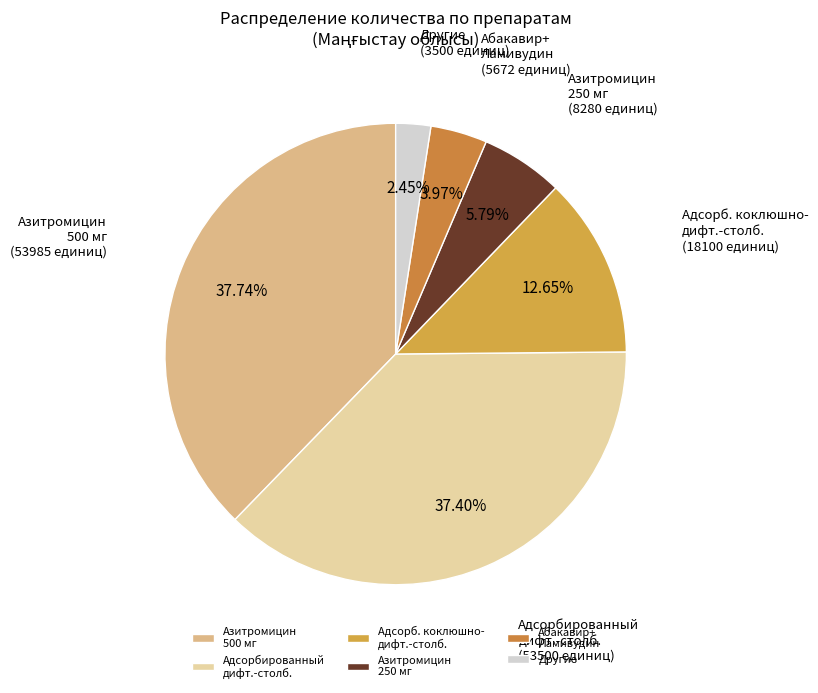

Which category has the smallest portion of the pie?

Другие